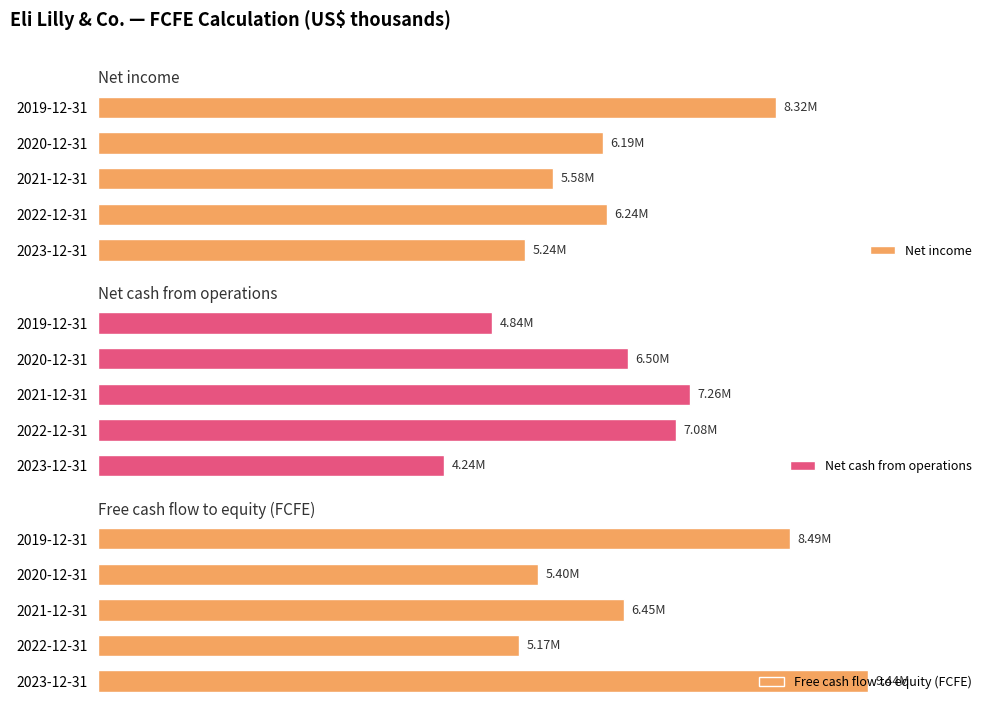

What is the difference between the highest and lowest values at 2023-12-31?

5202300